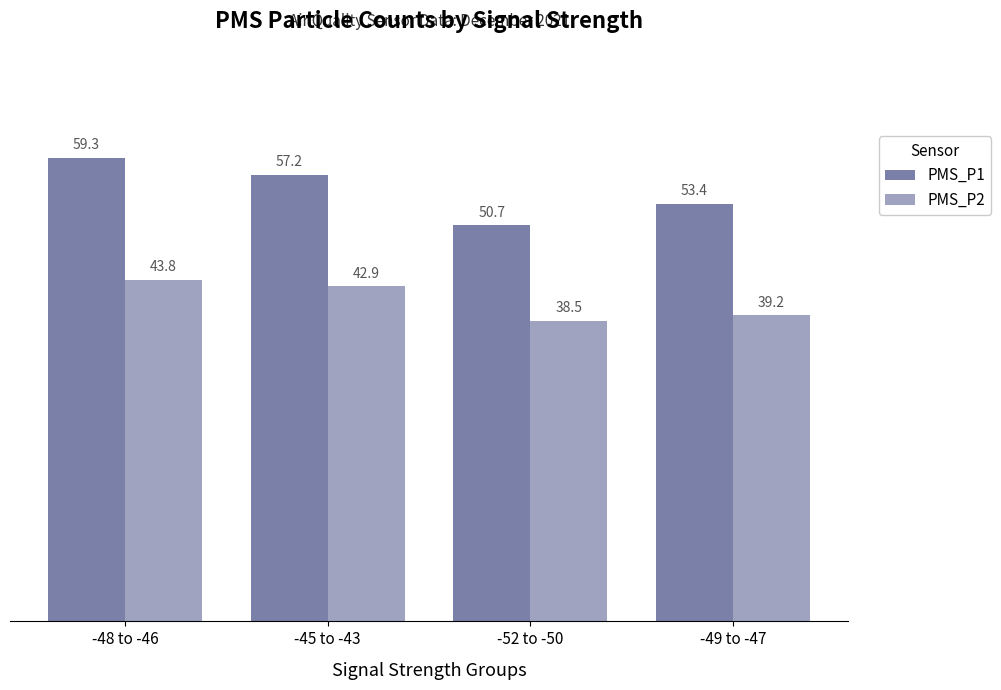

What is the approximate value of PMS_P2 at -52 to -50?

38.5